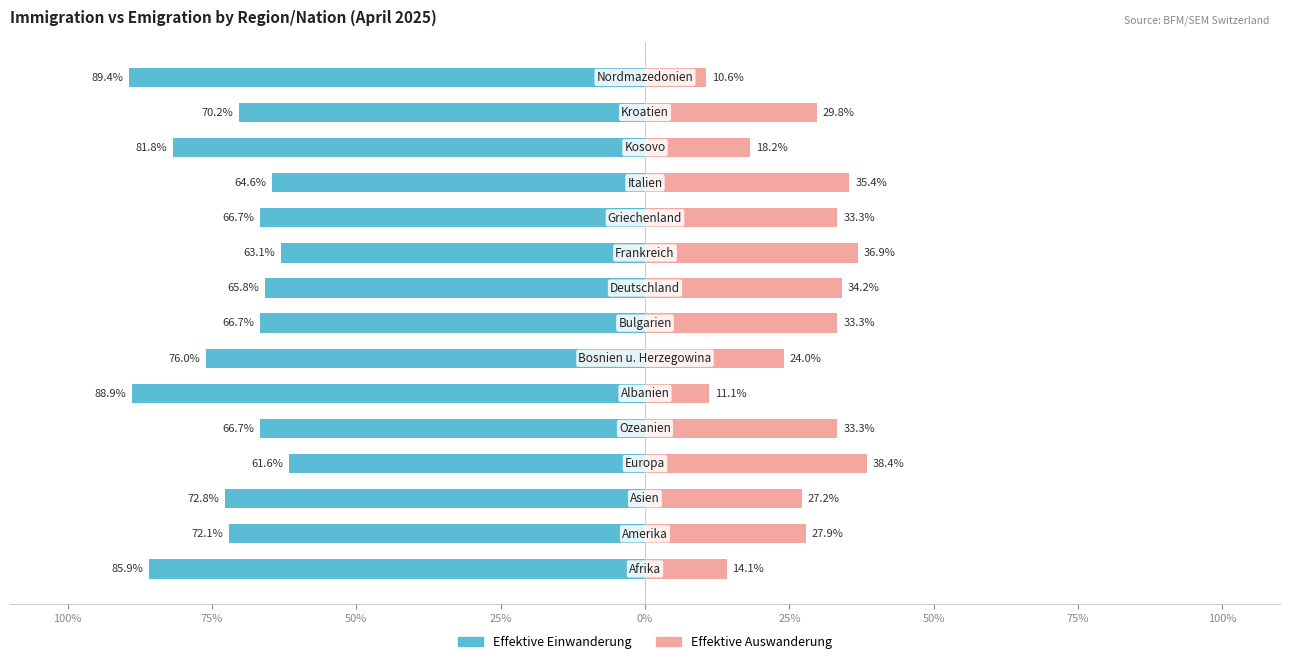

How many data points in Effektive Auswanderung are less than 29?

7